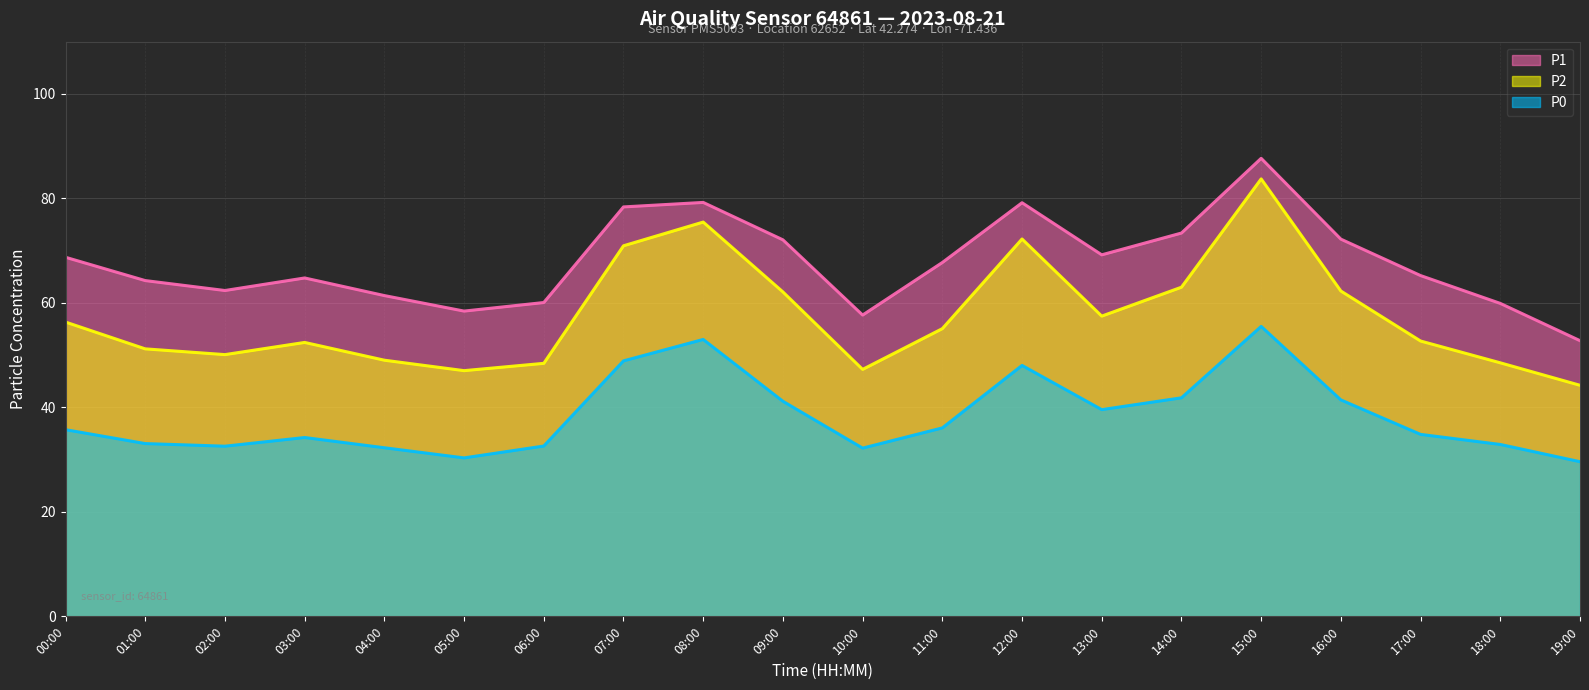

True or false: P0 has a value of 15.5 at 05:00.

False